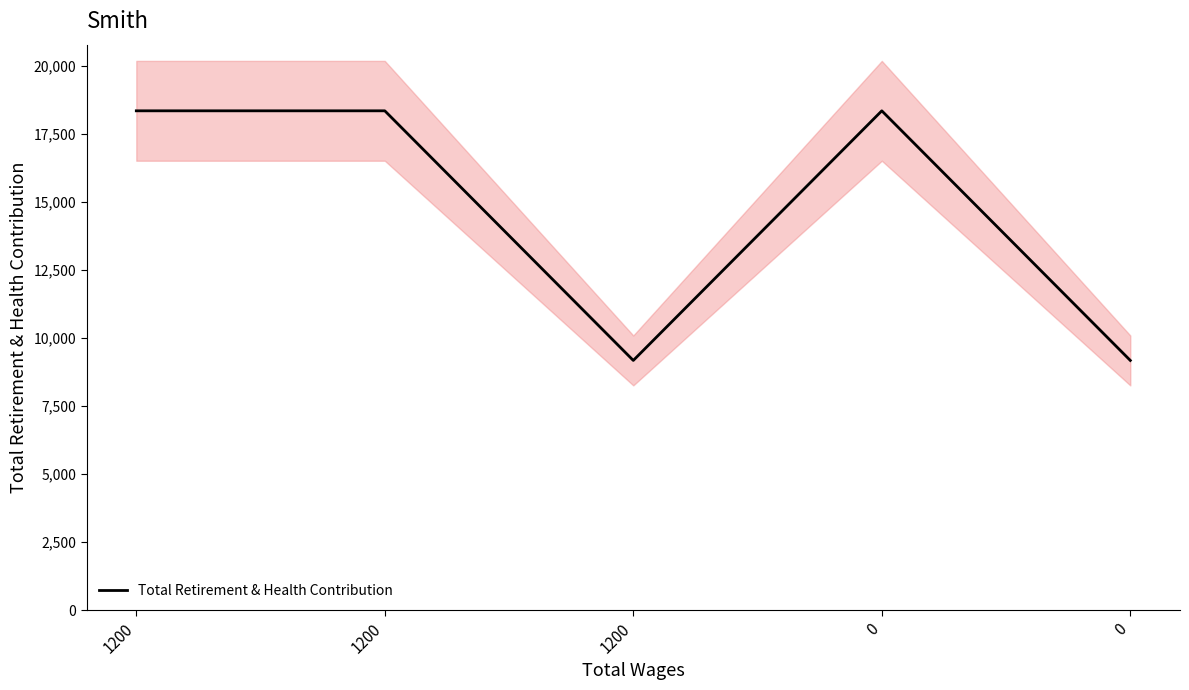

Where is the data nearest to the value 13770?

1200